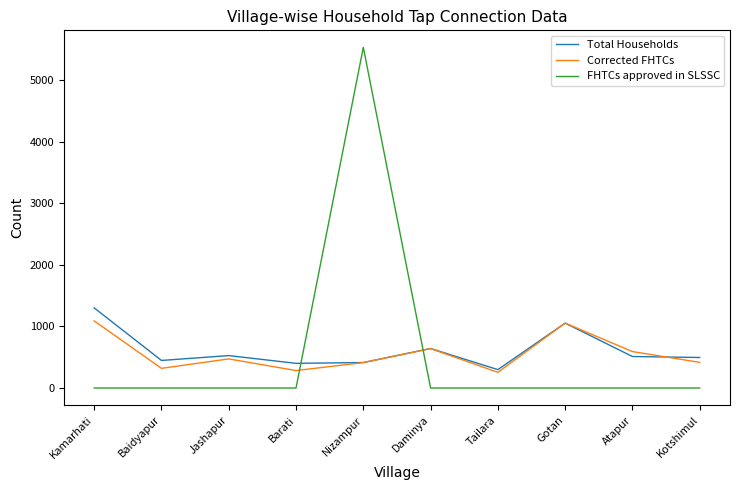

Is it true that FHTCs approved in SLSSC equals 0 at Kamarhati?

True